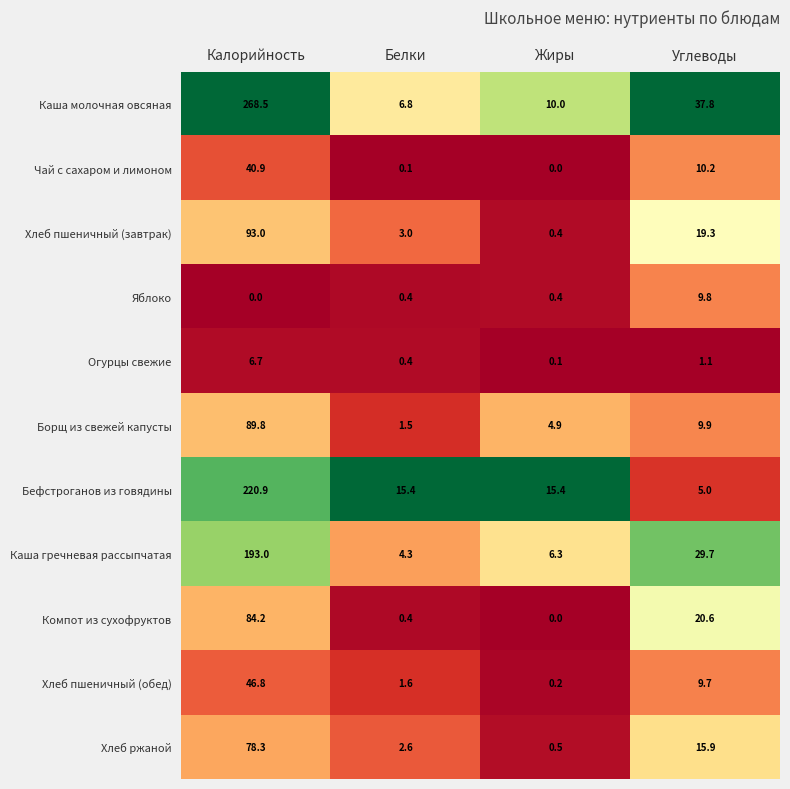

Count the number of categories in the chart.

4